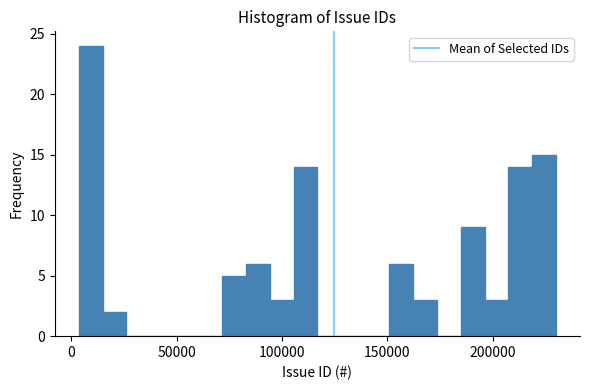

Around what value on the x-axis is the tallest bar? Give the approximate position of its centre, as read against the axis.

10000